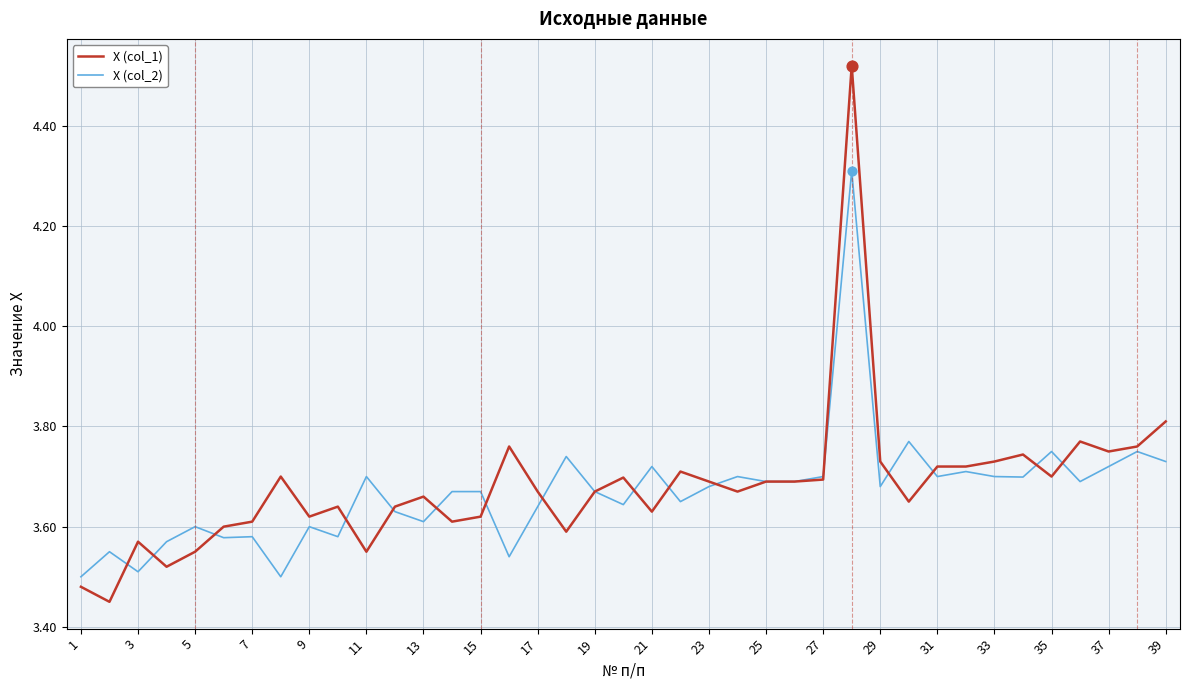

What are all the series names shown in the legend?

X (col_1), X (col_2)